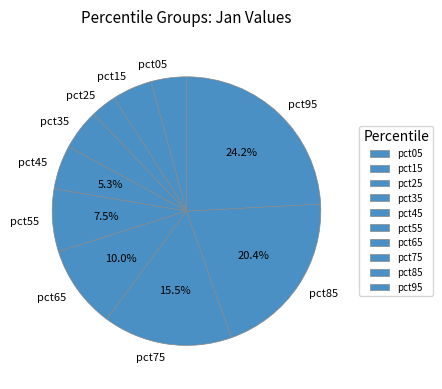

True or false: pct65 accounts for 10% of the total.

True